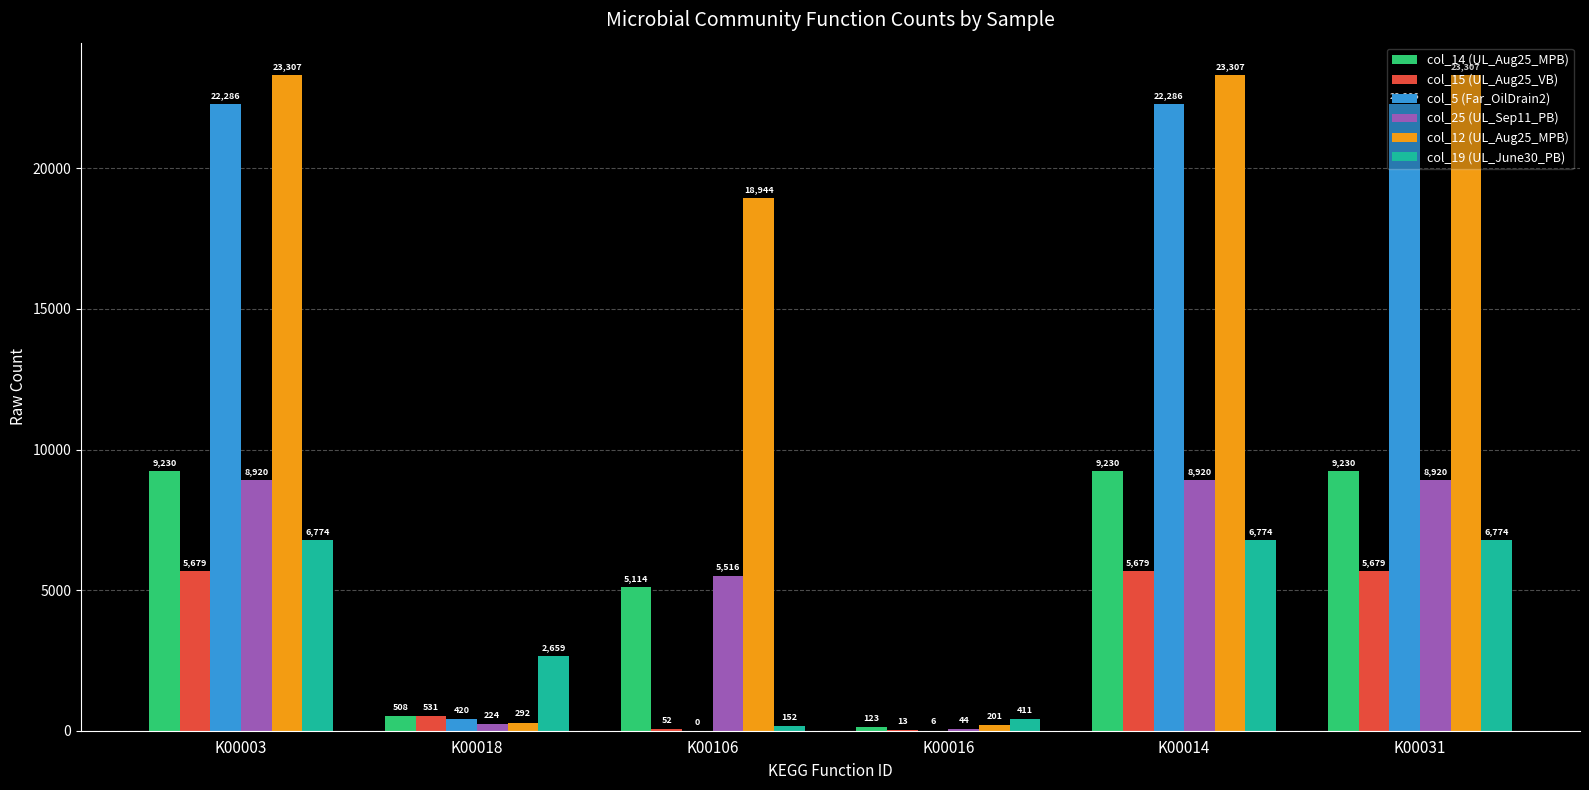

True or false: col_15 (UL_Aug25_VB) has a value of 2334.6 at K00003.

False